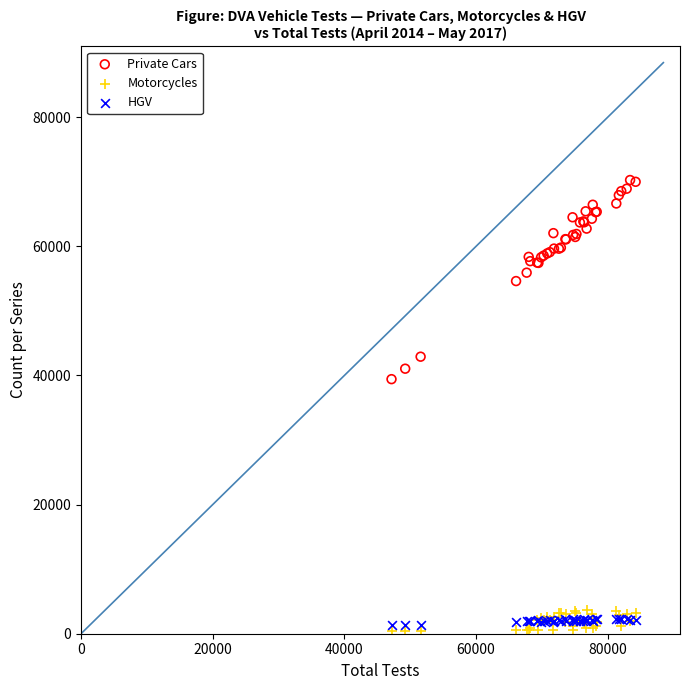

Across all series, what Y value is closest to 35324?

39430